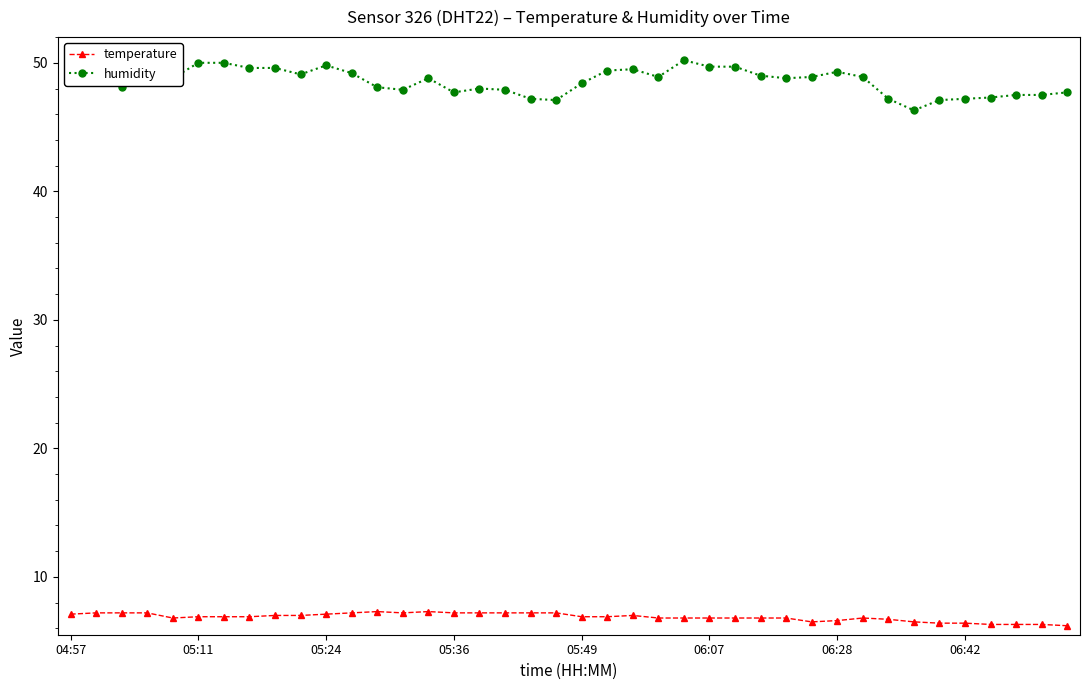

List the series in order of their peak value, highest first.

humidity, temperature